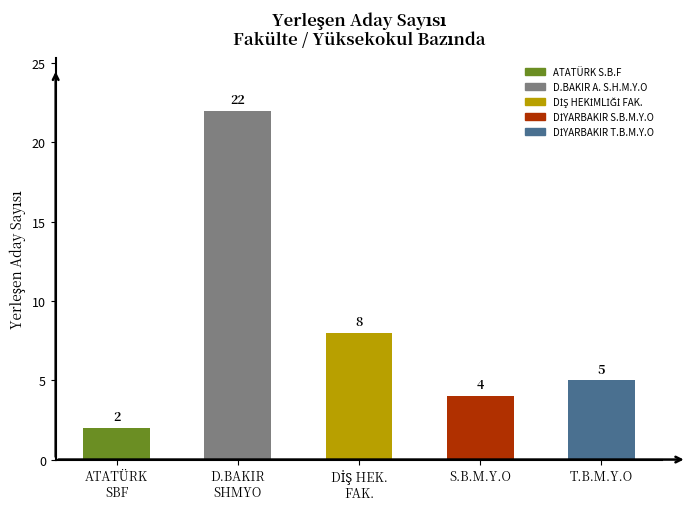

What is the sum of all values?

41